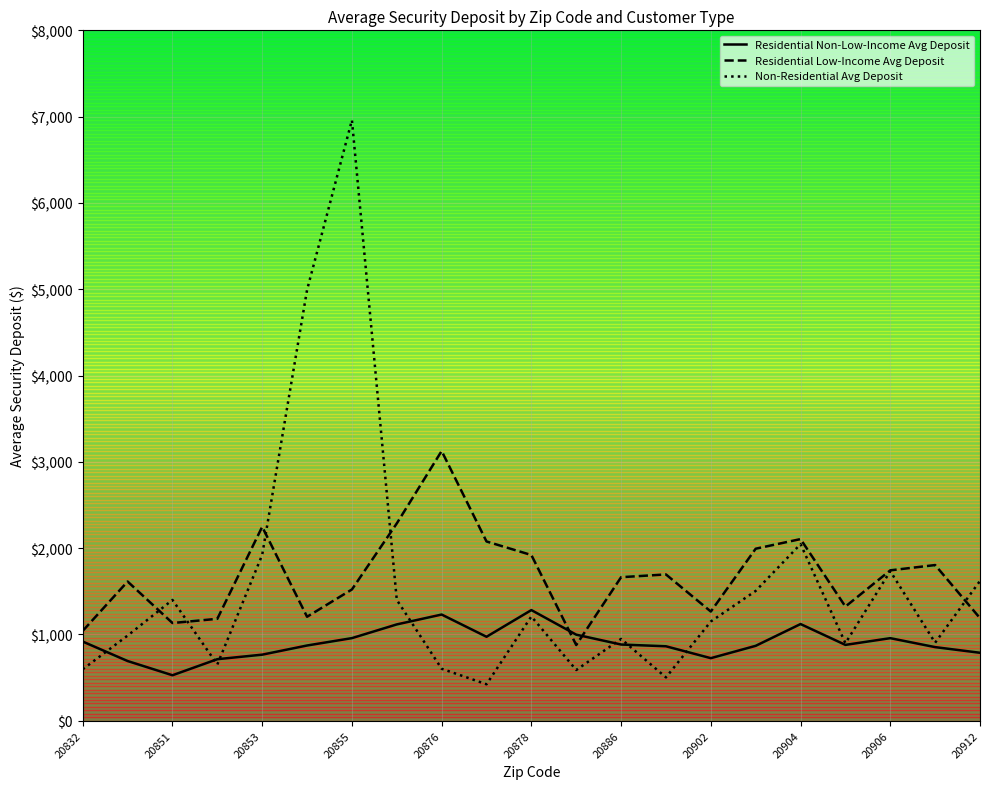

What is the maximum value for Non-Residential Avg Deposit?

6959.1